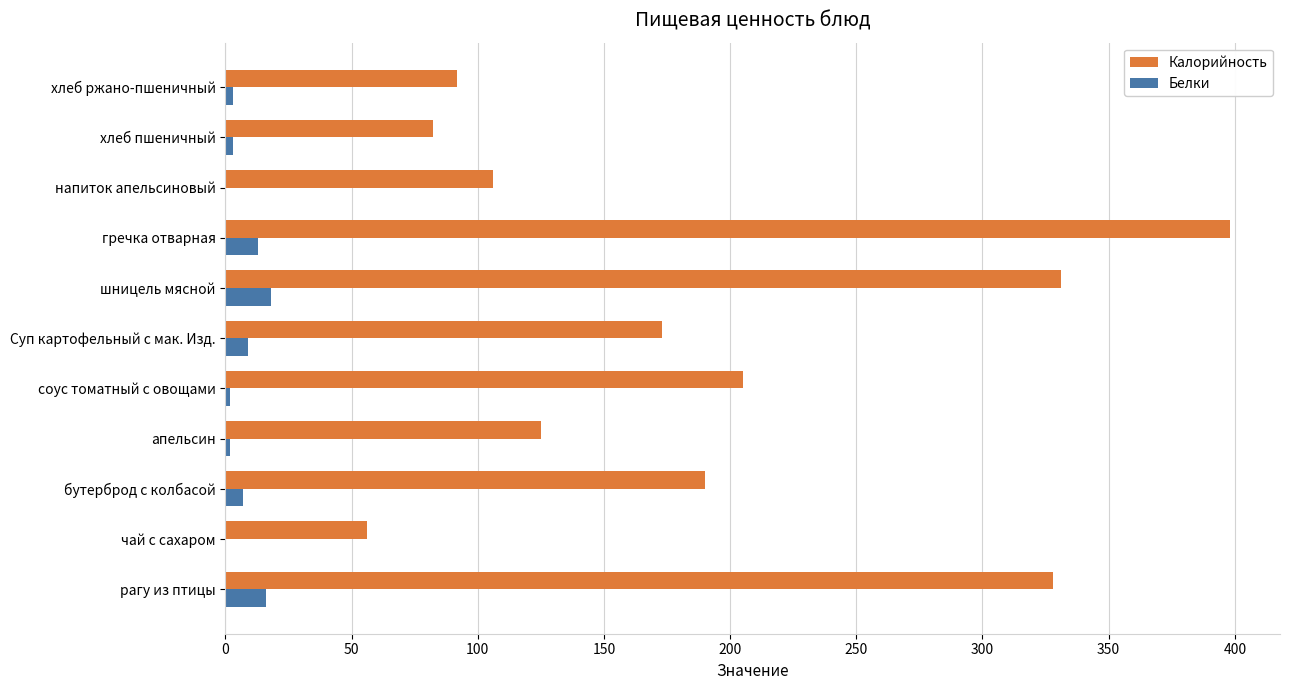

At which category is the sum across all series the highest?

гречка отварная